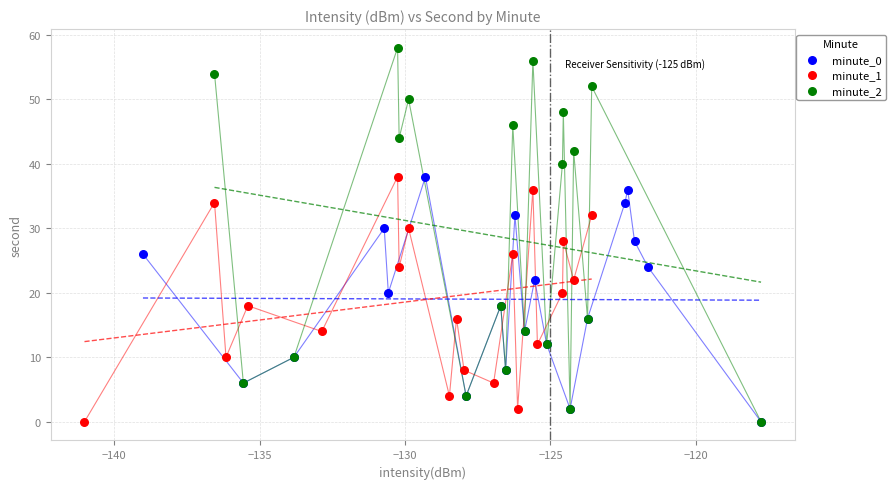

What are all the series names shown in the legend?

minute_0, minute_1, minute_2